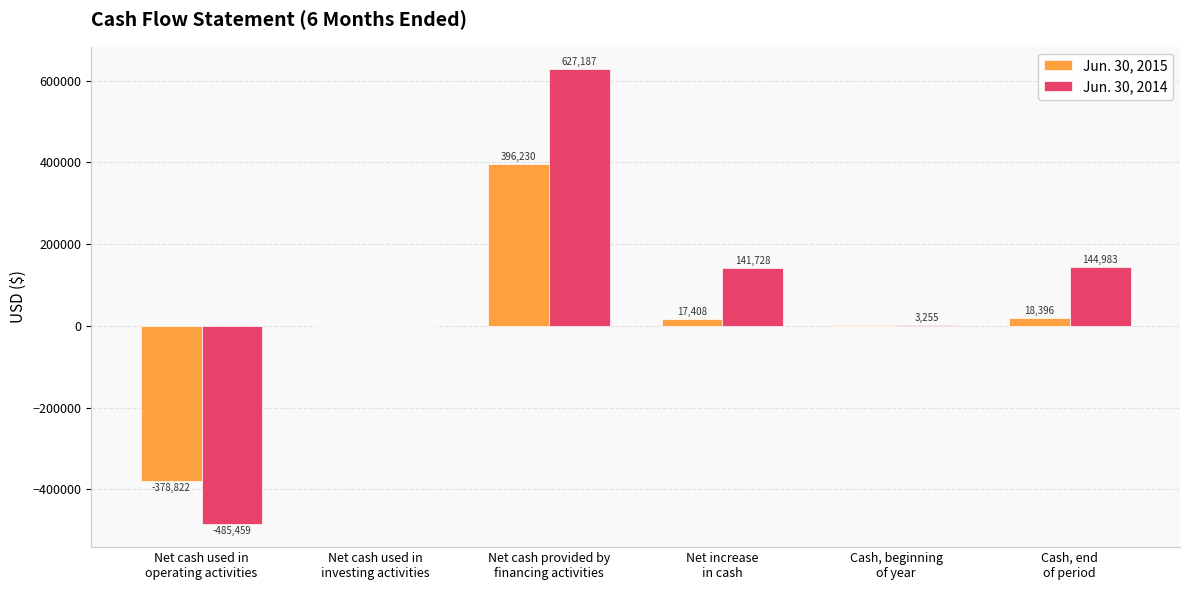

Is the value of Jun. 30, 2015 at Net cash used in
operating activities greater than the value of Jun. 30, 2014 at Net cash provided by
financing activities?

No